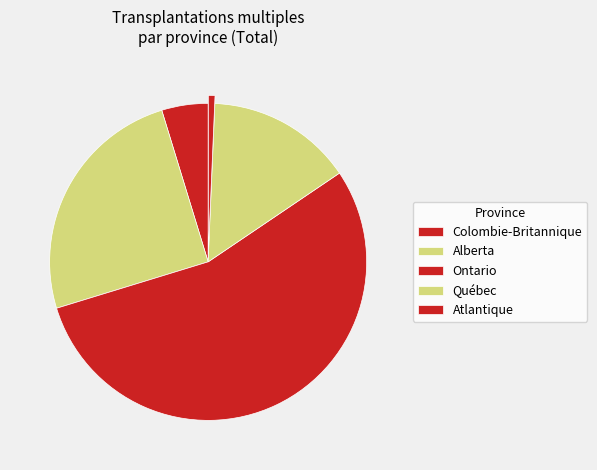

Which slice is the smallest?

Atlantique